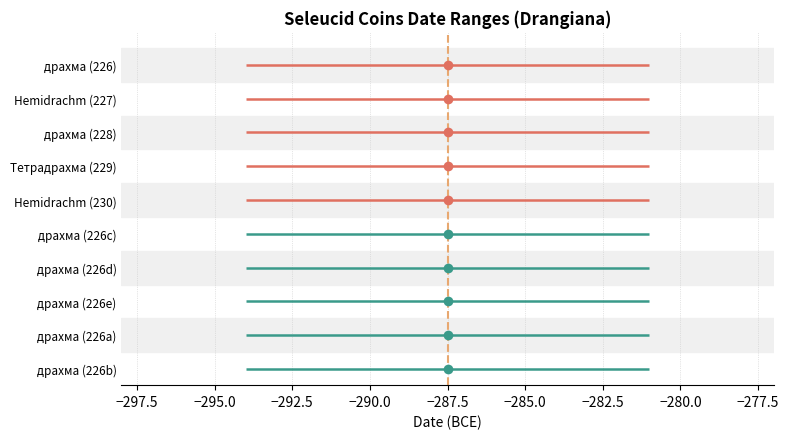

What is the greatest value displayed?

-281